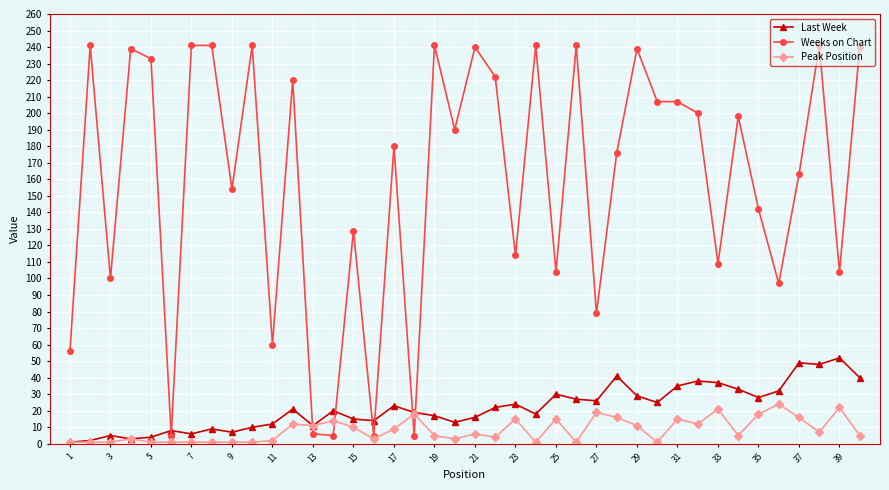

Which series has the largest total across all categories?

Weeks on Chart